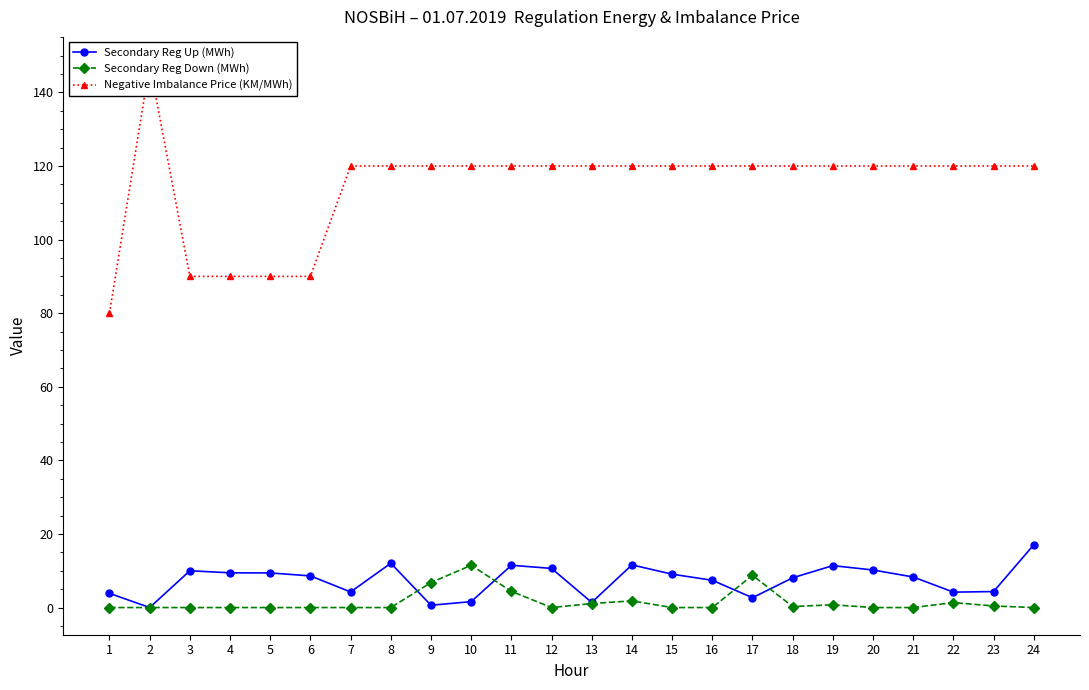

Is this an area chart (filled region under the line)?

No